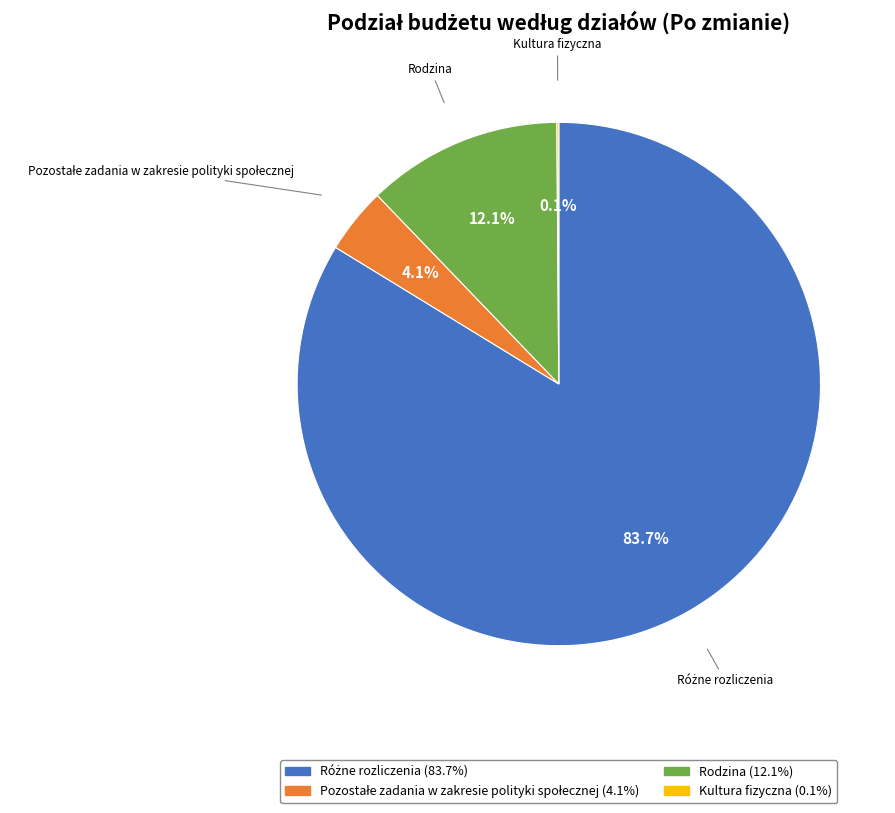

Is there any slice that represents more than half of the pie?

Yes